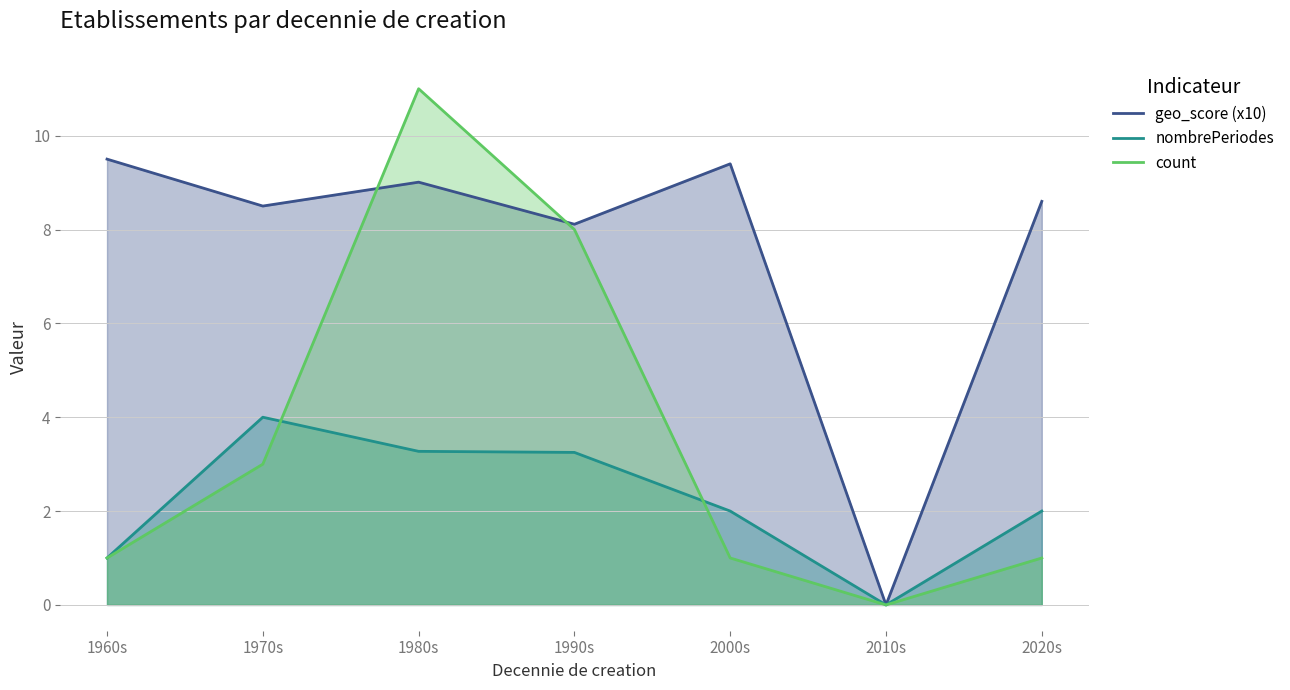

Where is count nearest to the value 5?

1970s